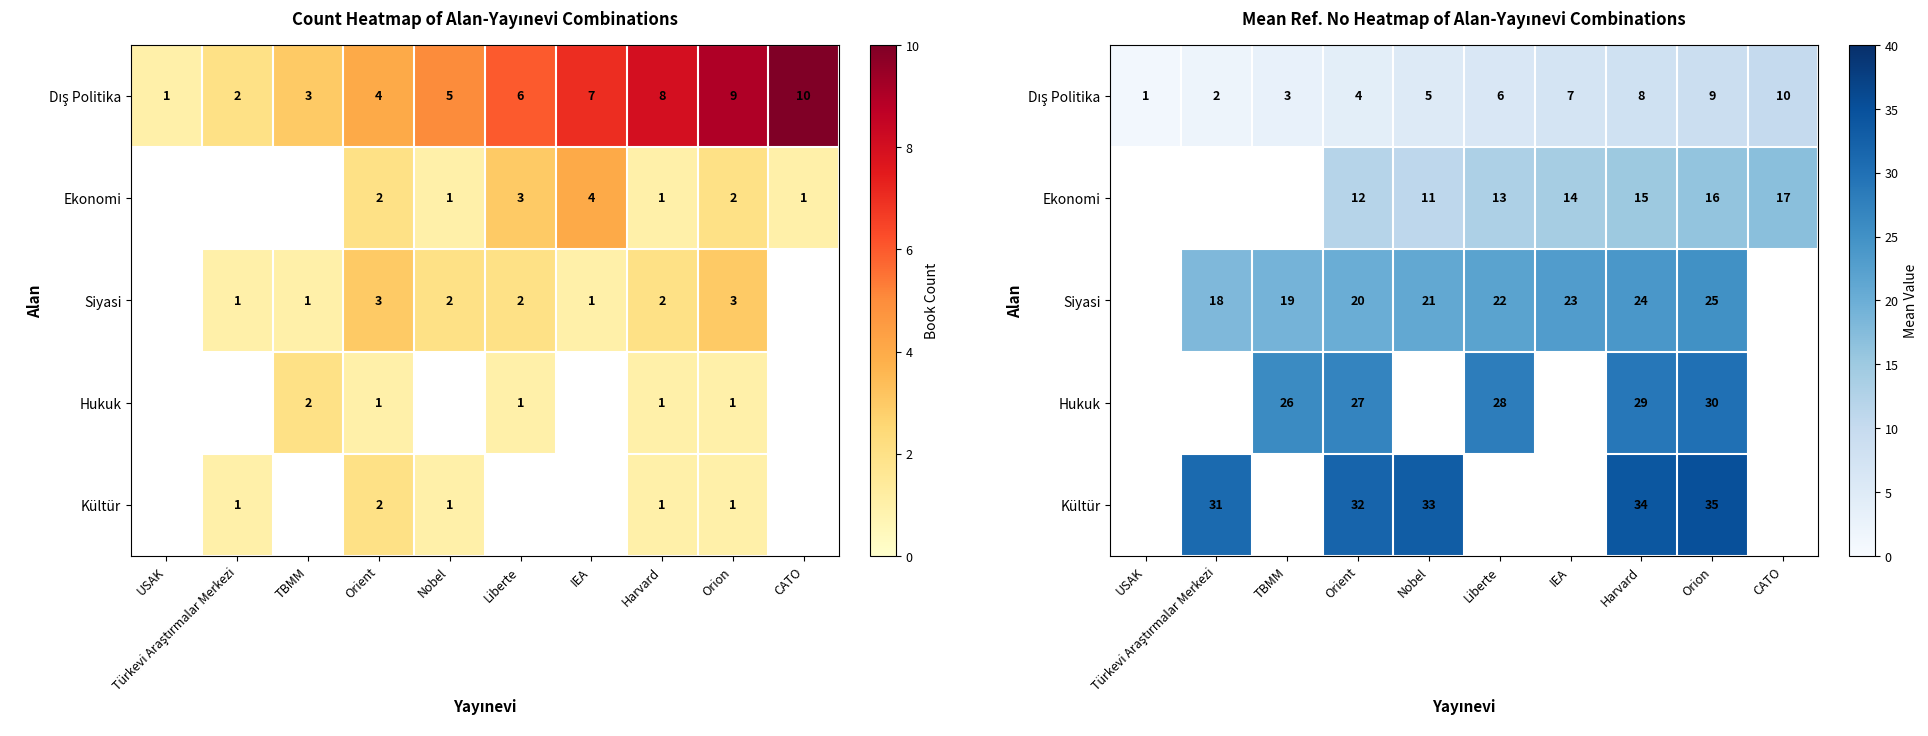

What is the spread (max minus min) of values at IEA?

16.0